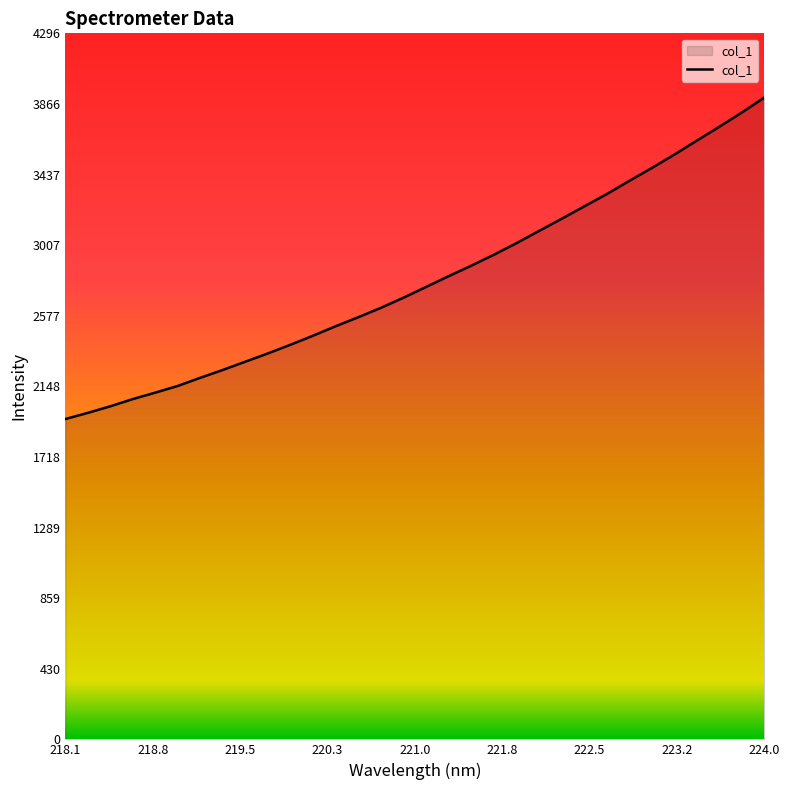

What is the maximum value shown in the chart?

3905.3